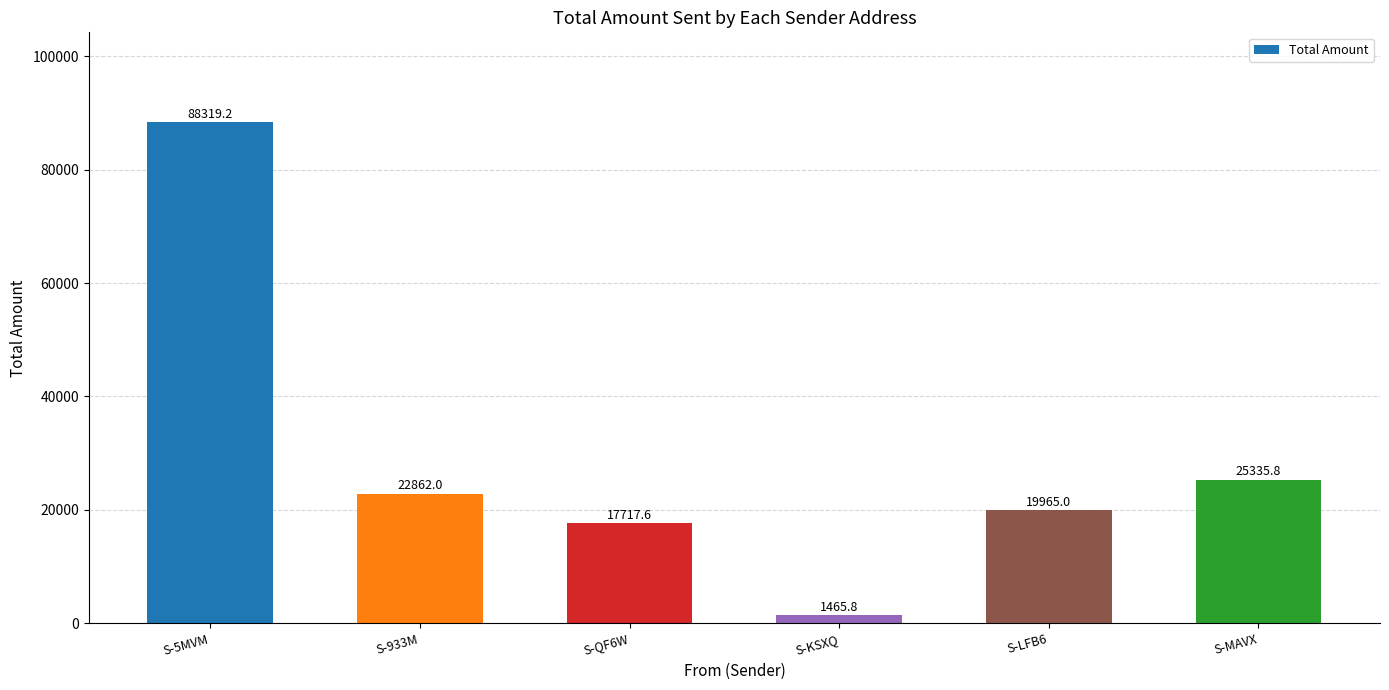

What is the maximum value shown in the chart?

88319.2